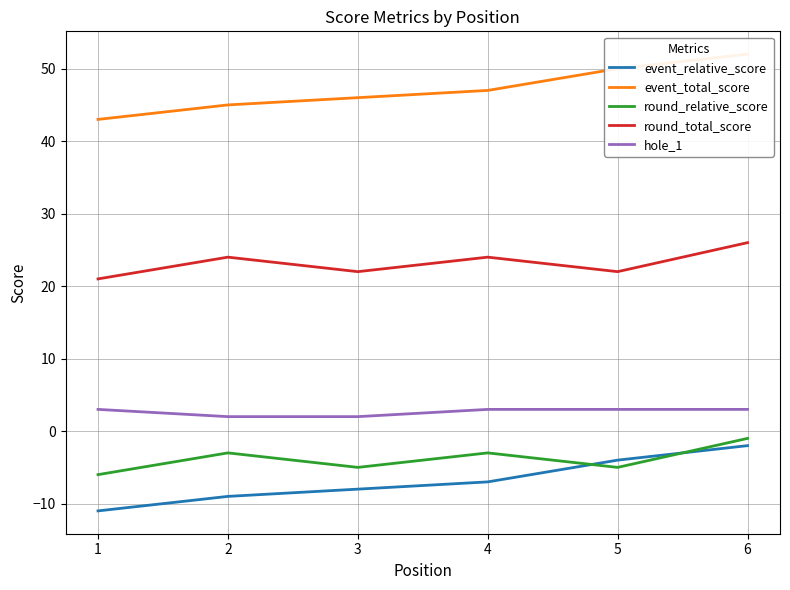

List the series in order of their peak value, highest first.

event_total_score, round_total_score, hole_1, round_relative_score, event_relative_score